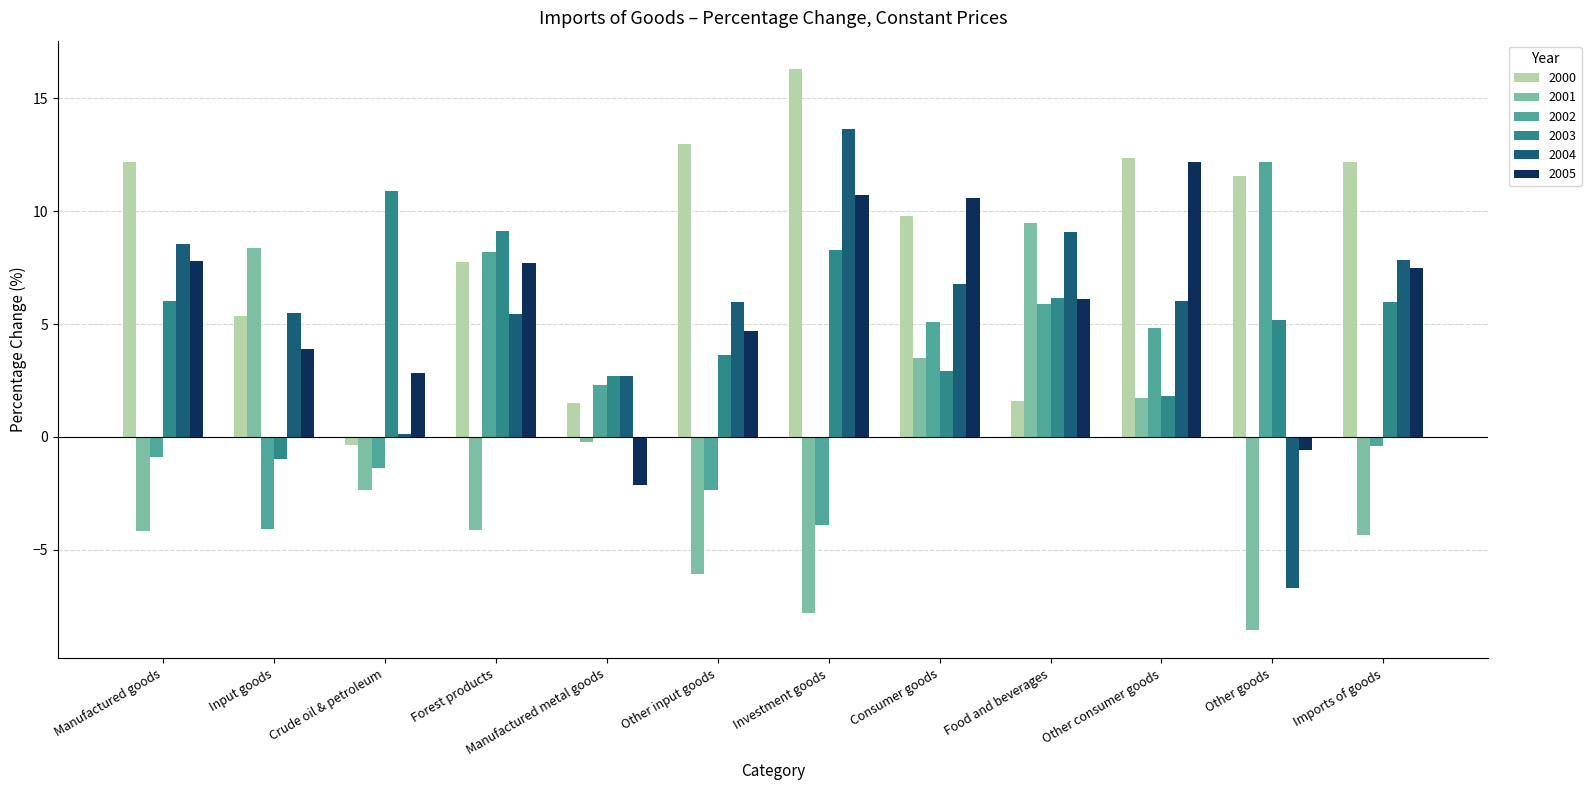

What is the label of the 2nd bar from the left?

Input goods